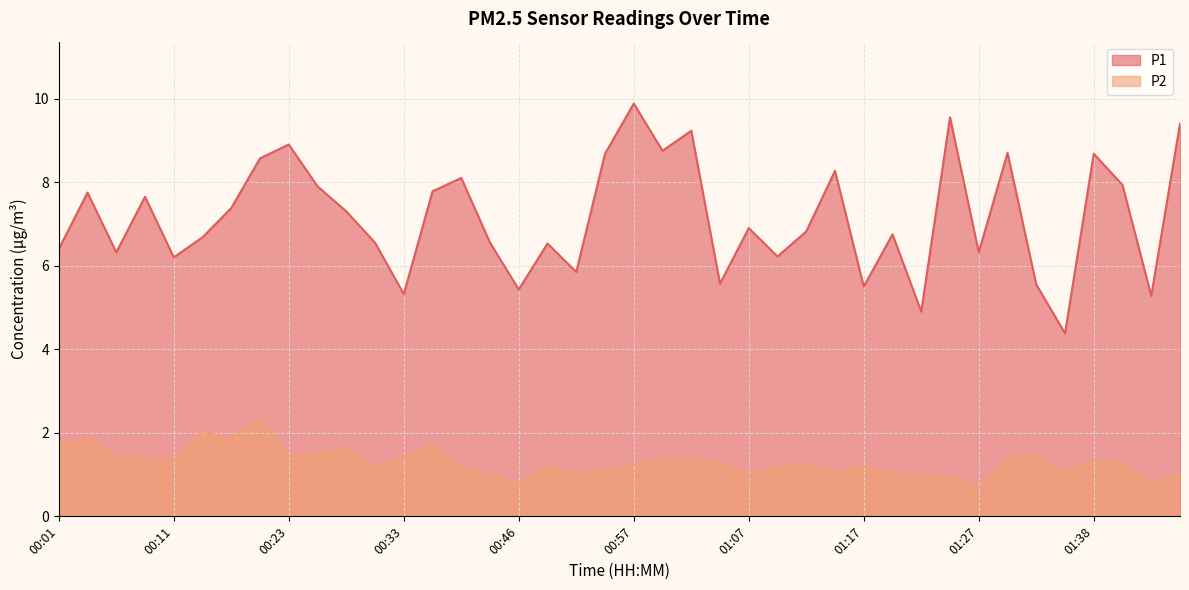

True or false: P1 and P2 cross at least once.

False